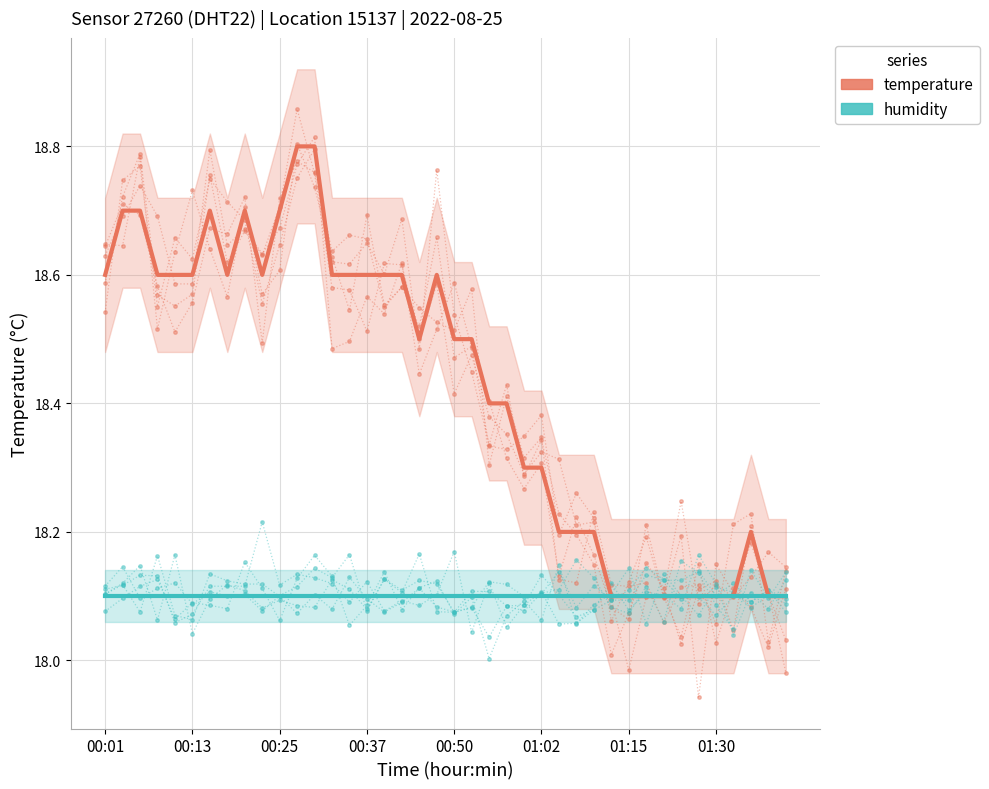

Rank the series at 23 from highest to lowest value.

temperature, humidity